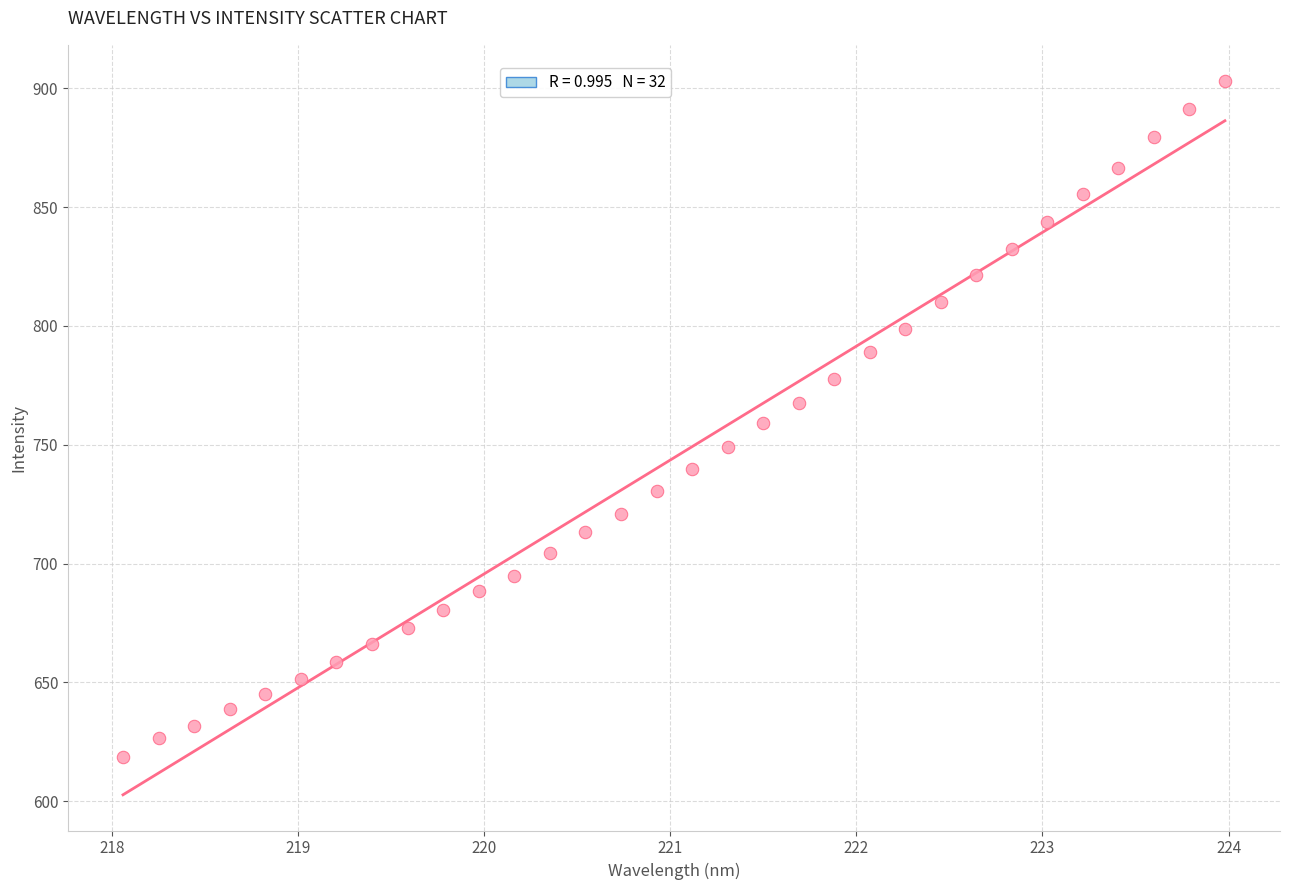

What is the range of Y values (max minus min)?

284.5